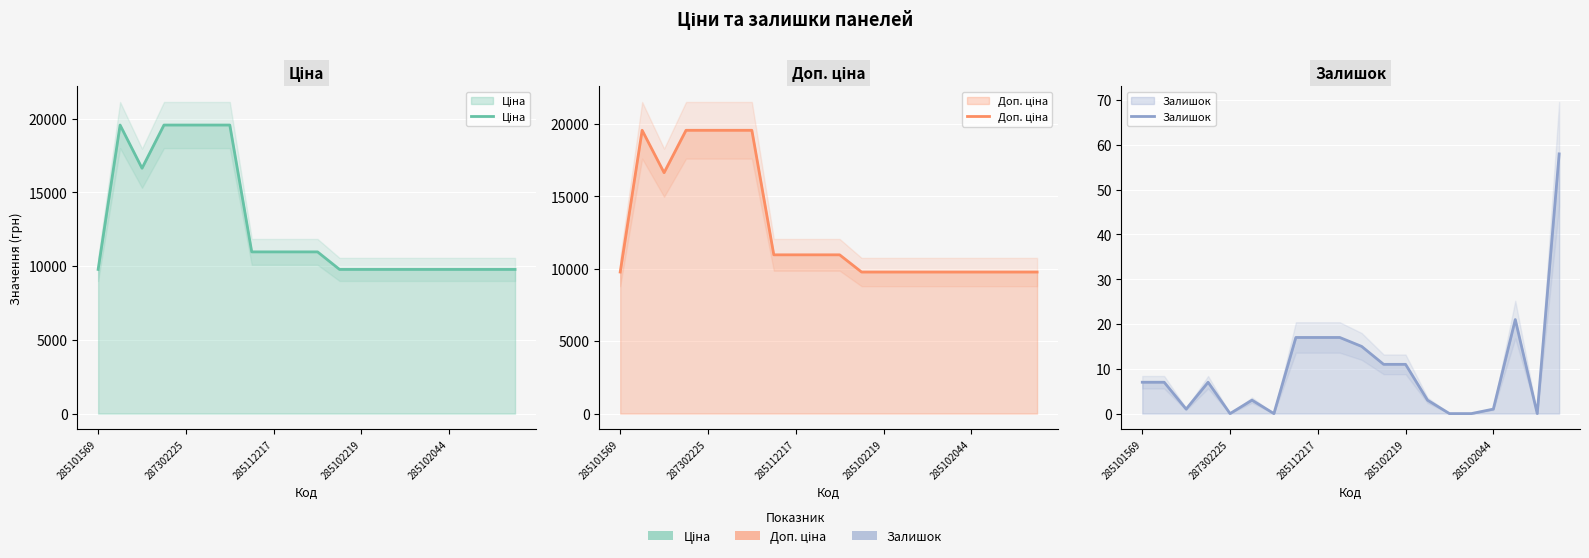

What is the label of the 11th point from the left?

10